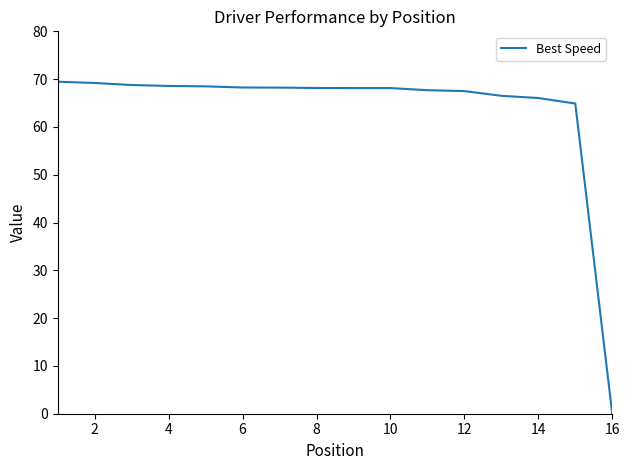

What is the difference between the maximum and minimum values?

69.5